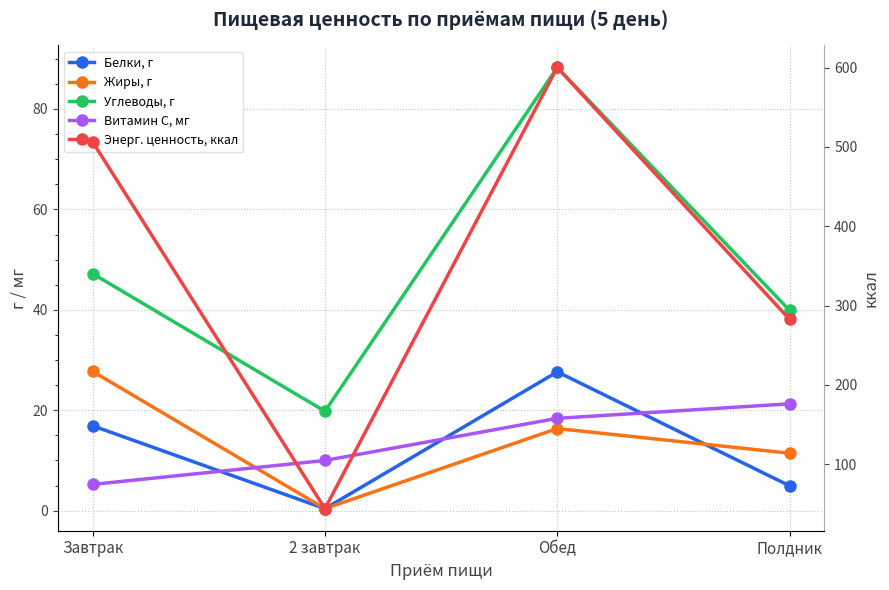

True or false: Углеводы, г and Белки, г cross at least once.

False